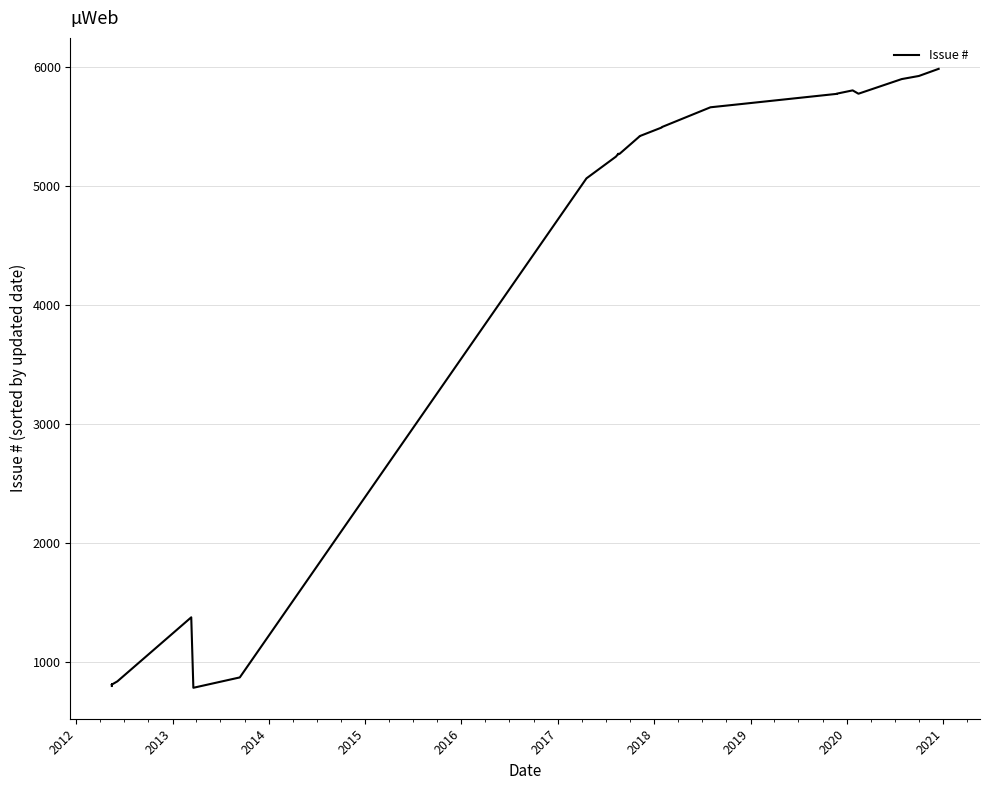

What is the difference between the maximum and second lowest values?

5184